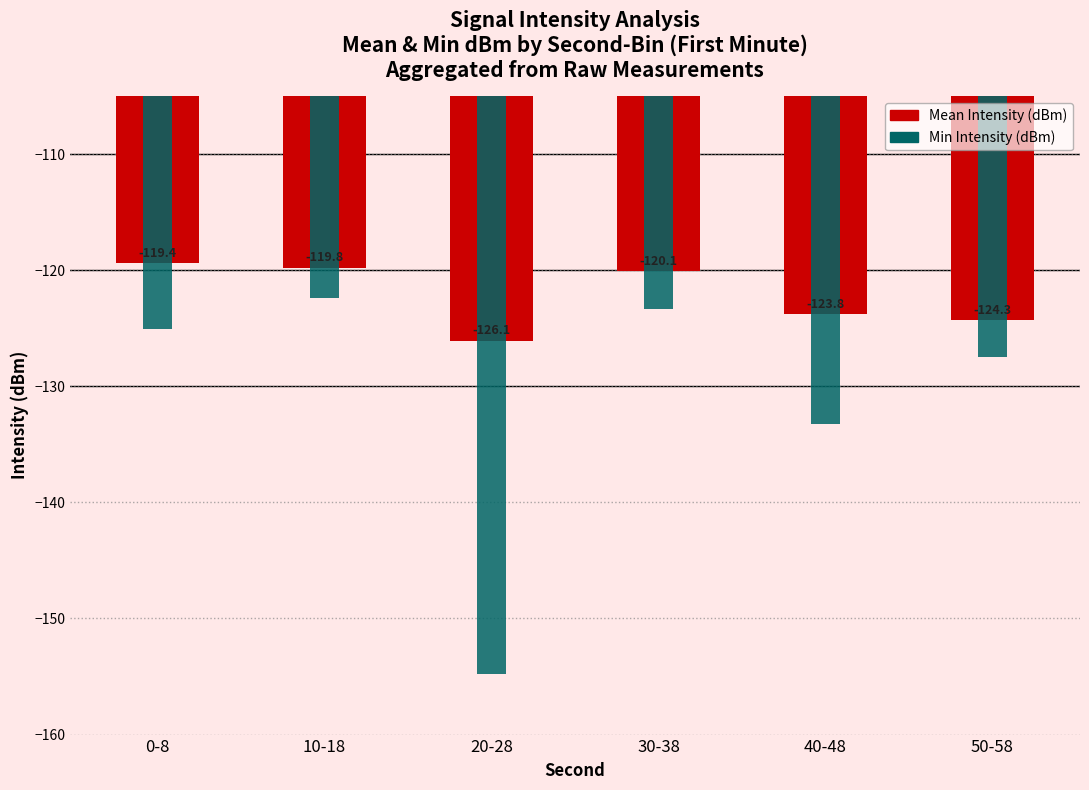

How many groups of bars are there?

6